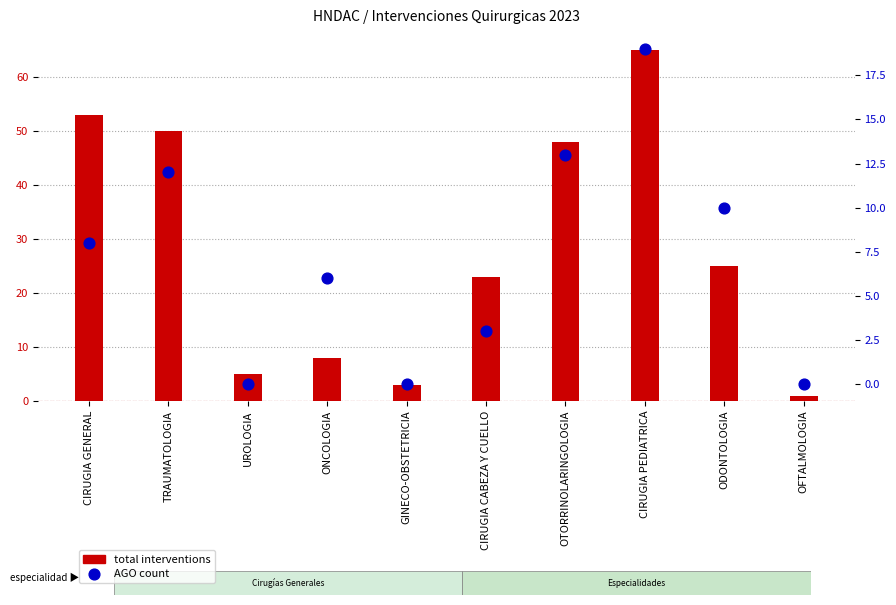

At which category is the sum across all series the highest?

CIRUGIA PEDIATRICA